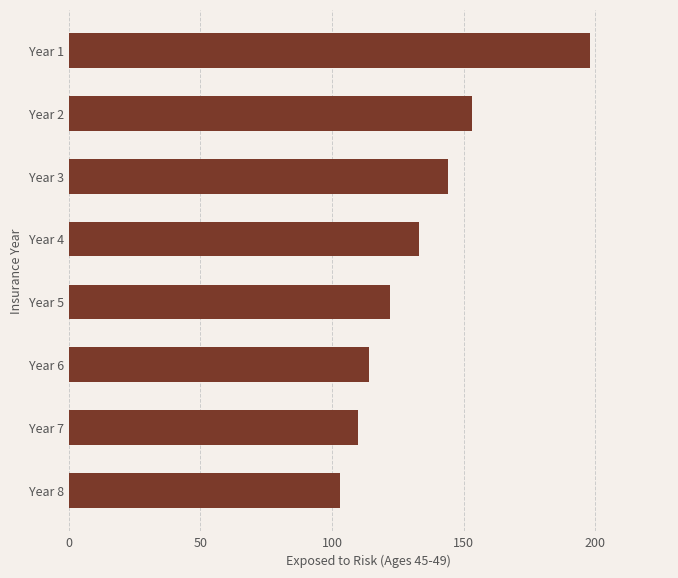

Reading bottom to top, transcribe all the data shown in this chart.

103	110	114	122	133	144	153	198